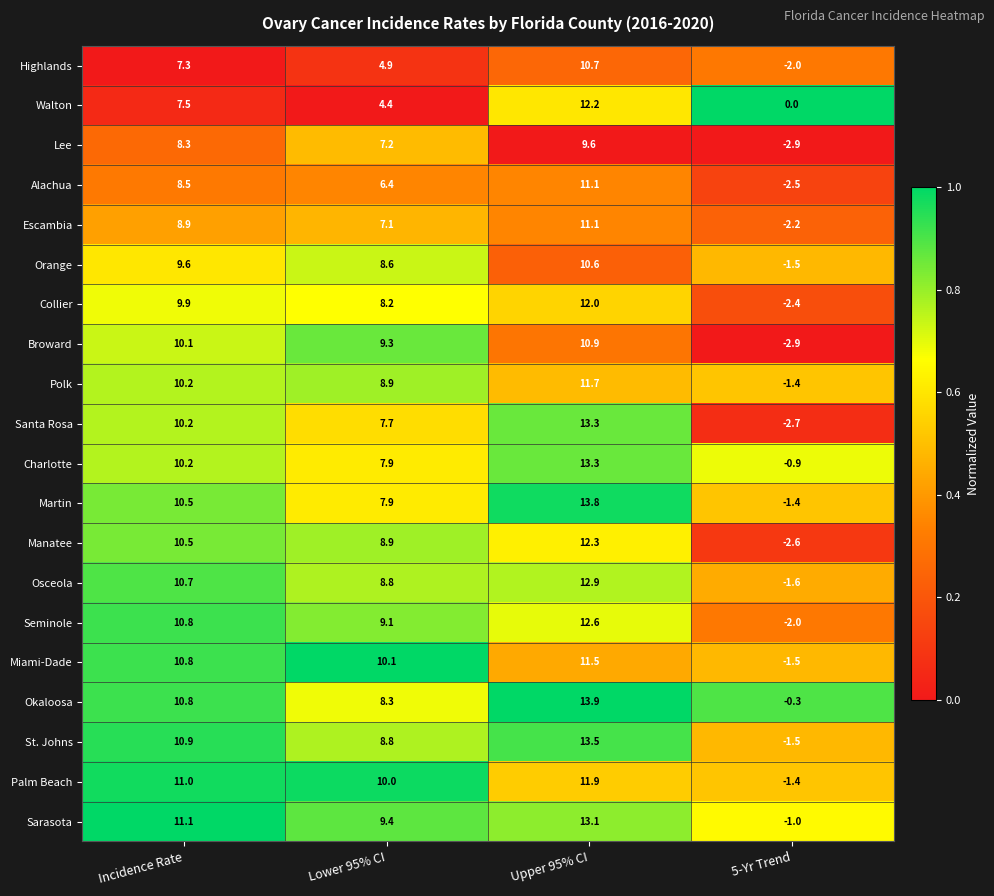

The value of Manatee at Upper 95% CI is 12.3. True or false?

True